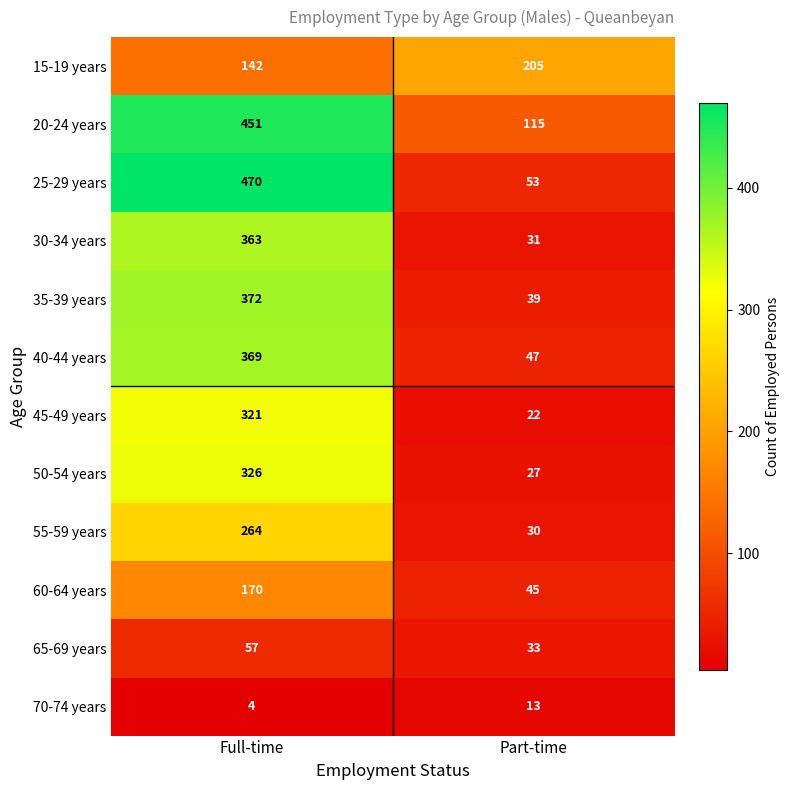

What is the difference between the 25-29 years values at Part-time and Full-time?

417